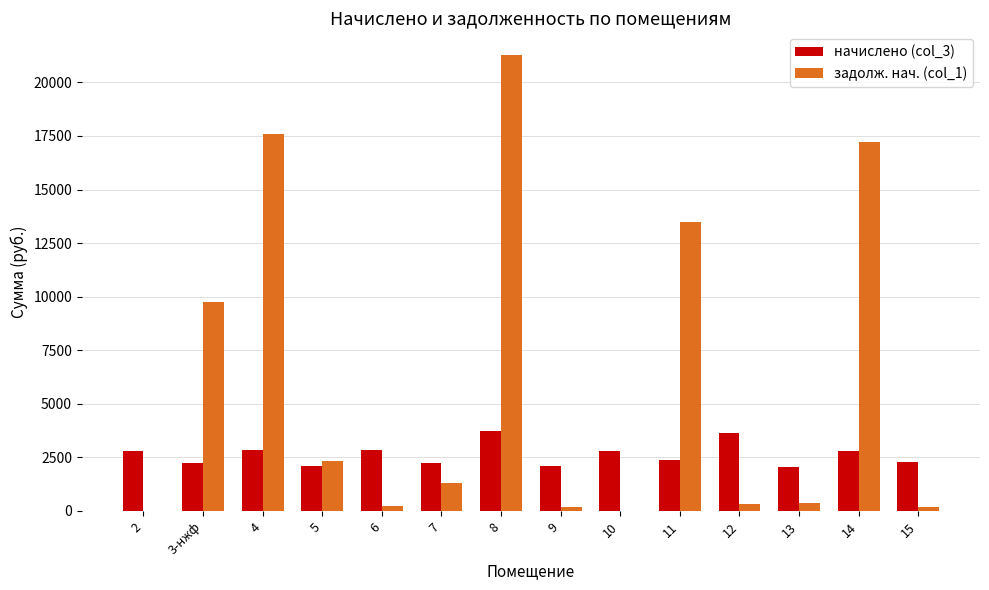

At which category is the sum across all series the highest?

8